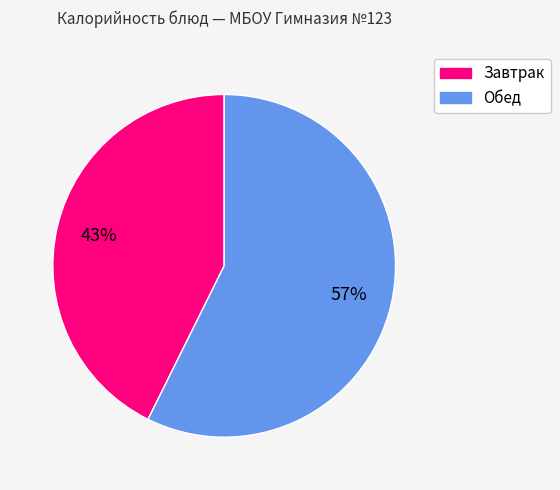

How many segments does this pie chart have?

2